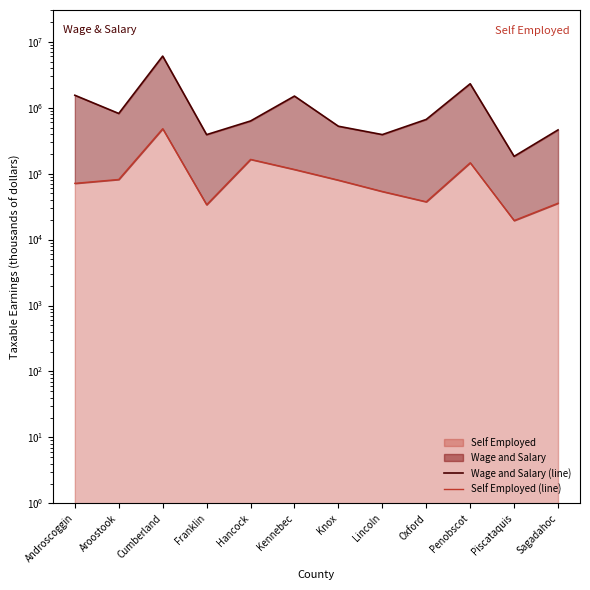

What is the difference between the highest and lowest values at Aroostook?

735144